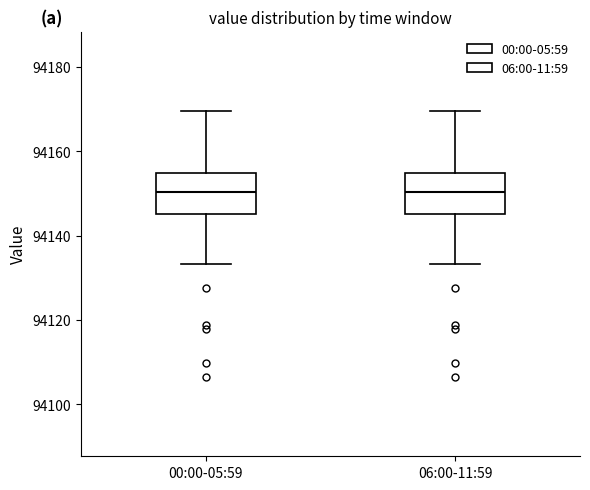

Reading left to right, read every box against the y-axis: the position of its median line, the range the box covers, and the ends of its whiskers. The values are not printed on the chart, so give them approximately, as read against the axis.

00:00-05:59: median 94150, box 94146 to 94154, whiskers 94134 to 94170
06:00-11:59: median 94150, box 94146 to 94154, whiskers 94134 to 94170